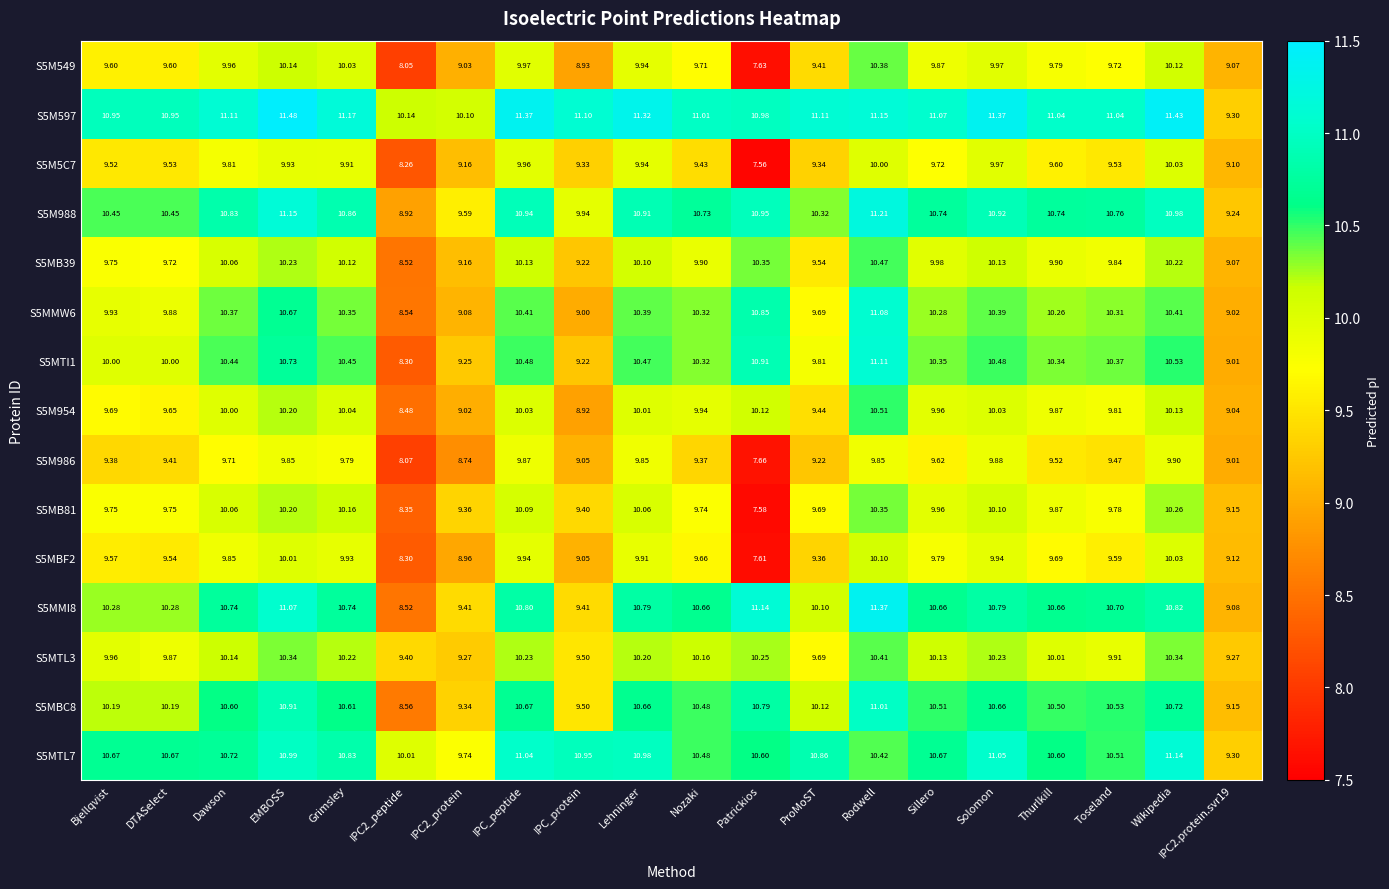

Rank the series at IPC_peptide from lowest to highest value.

S5M986, S5MBF2, S5M5C7, S5M549, S5M954, S5MB81, S5MB39, S5MTL3, S5MMW6, S5MTI1, S5MBC8, S5MMI8, S5M988, S5MTL7, S5M597